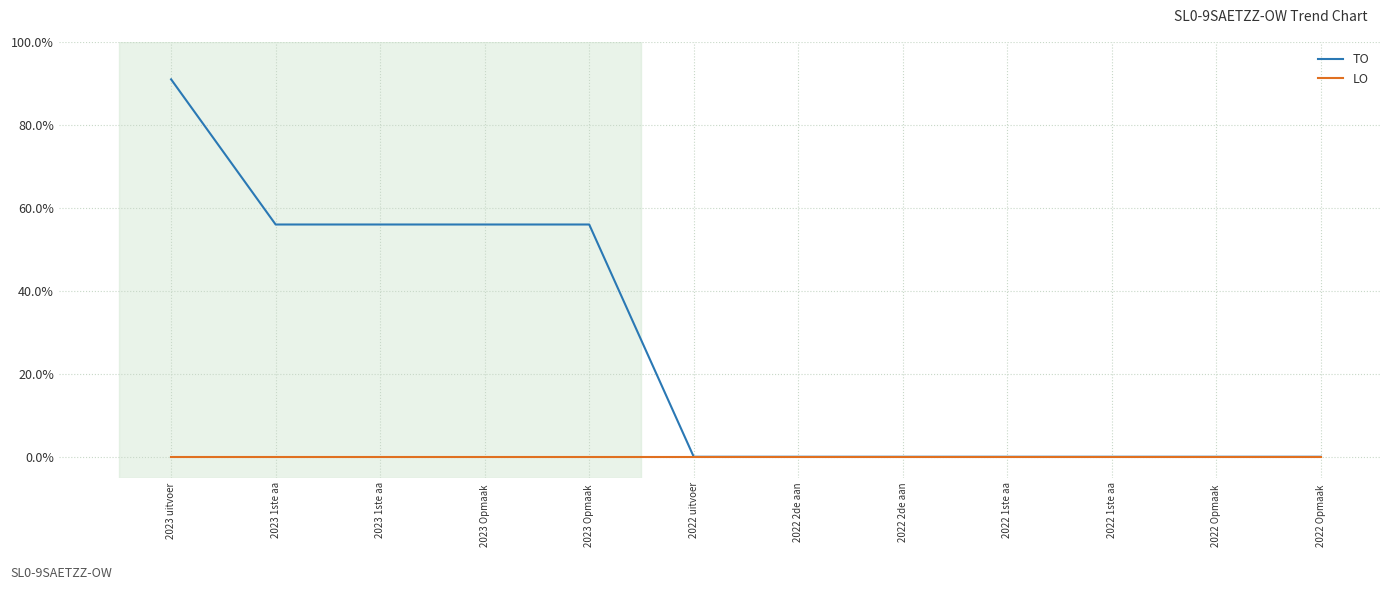

What is the maximum value shown in the chart?

91